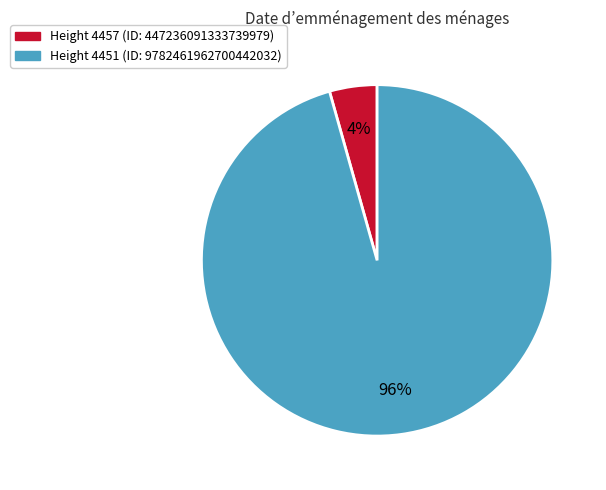

Does any single category account for the majority?

Yes